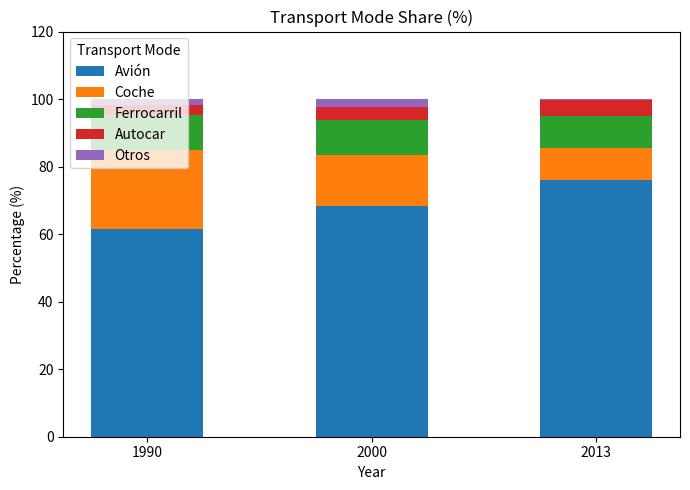

How many data points in Avión are above 68?

2